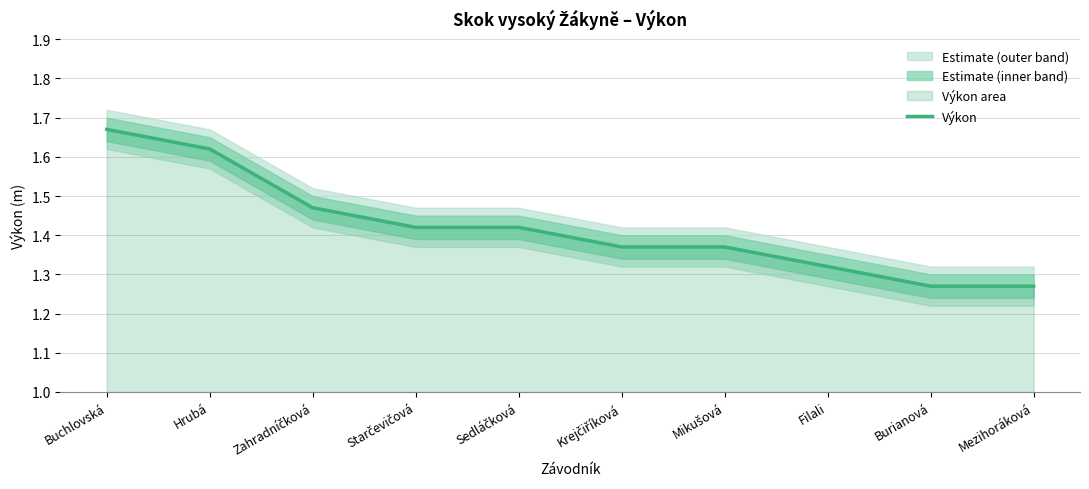

Reading left to right, list all the values displayed in this chart.

Buchlovská=1.7	Hrubá=1.6	Zahradníčková=1.5	Starčevičová=1.4	Sedláčková=1.4	Krejčiříková=1.4	Mikušová=1.4	Filali=1.3	Burianová=1.3	Mezihoráková=1.3